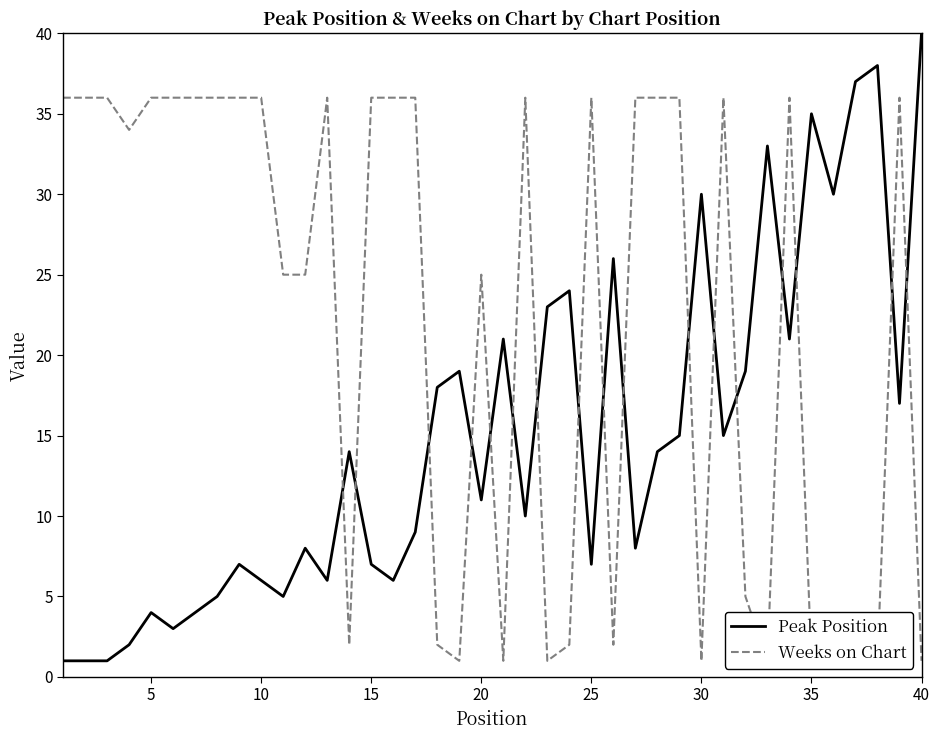

What is the maximum value for Peak Position?

40